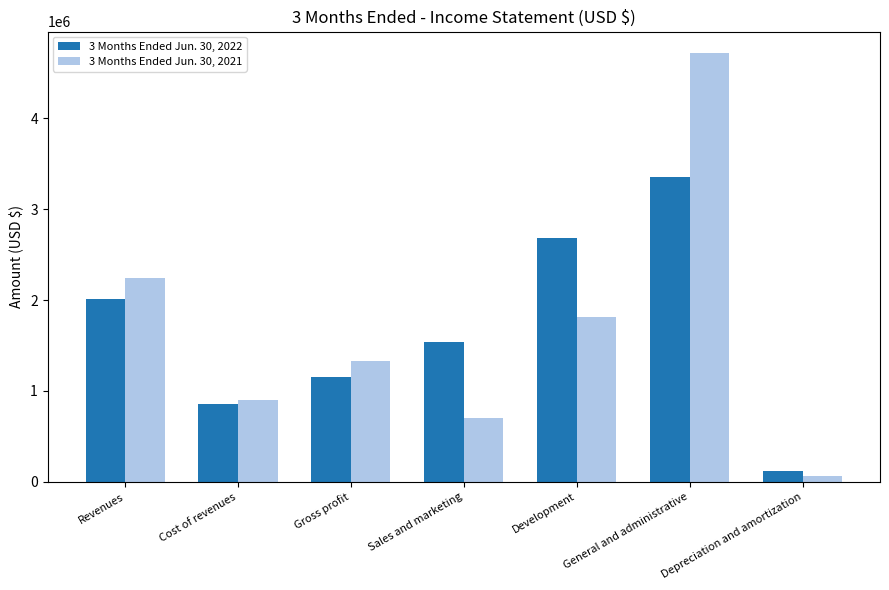

How many data points in 3 Months Ended Jun. 30, 2021 are less than 1332624?

3